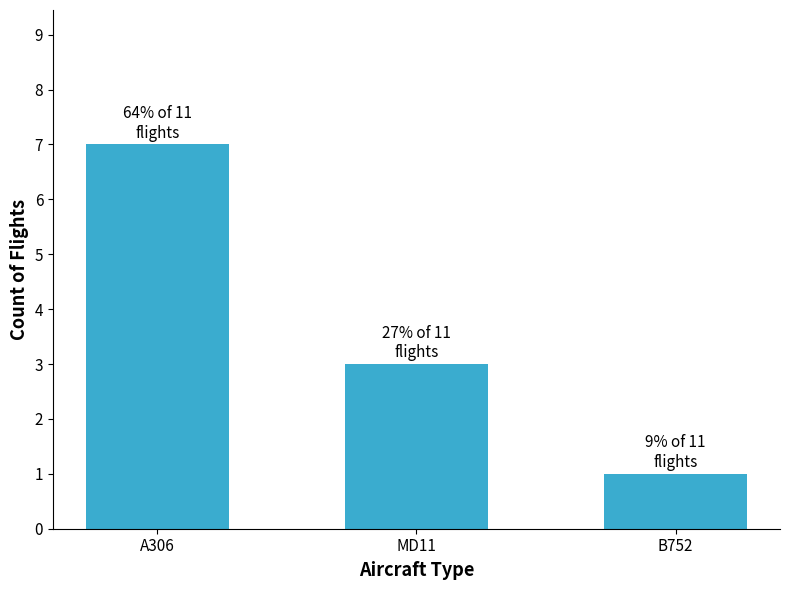

Rank the categories by value from lowest to highest.

B752, MD11, A306